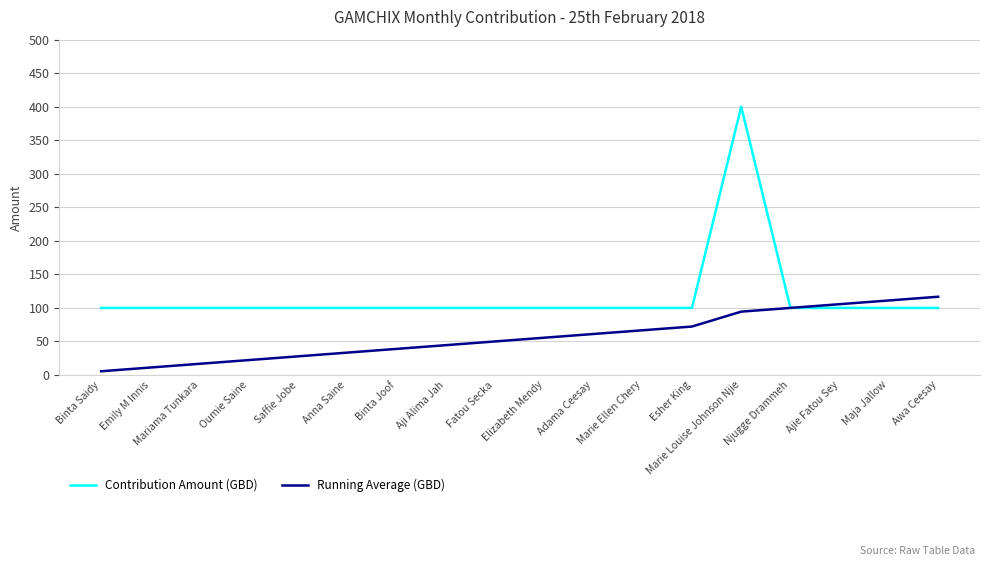

Read the Running Average (GBD) value at Emily M Innis.

11.1